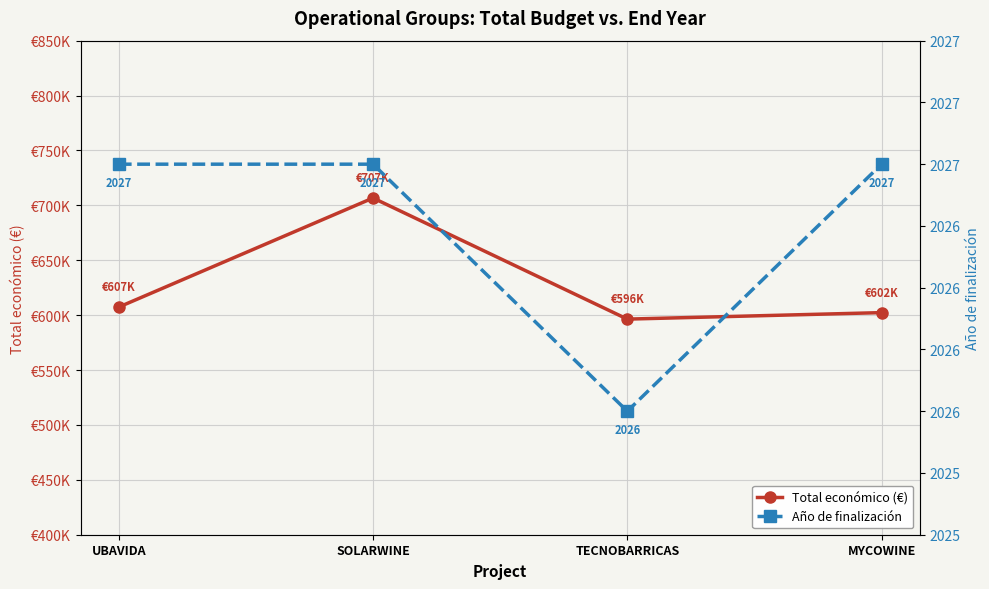

Is the value of Total económico (€) at SOLARWINE greater than the value of Año de finalización at UBAVIDA?

Yes